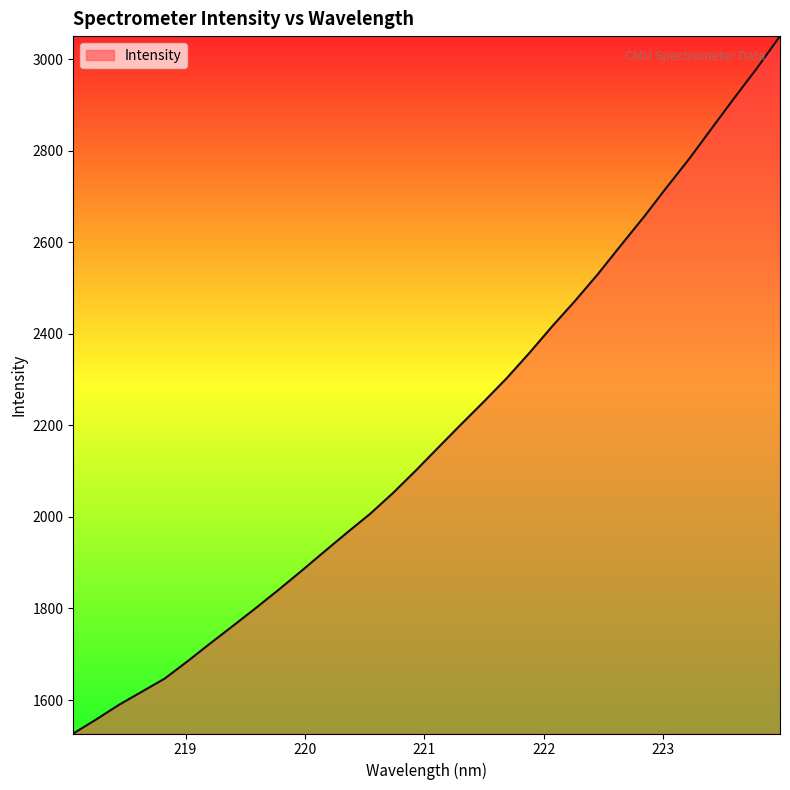

What is the difference between the maximum and minimum values?

1523.4